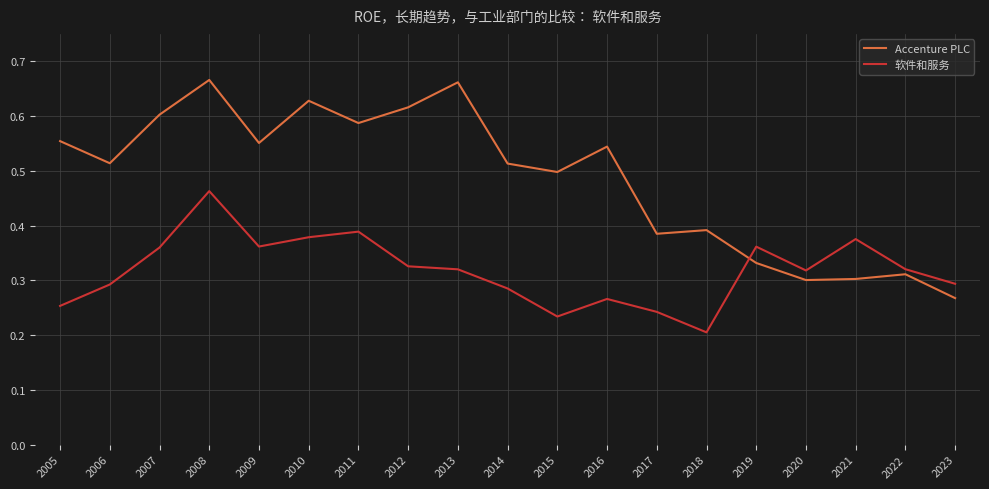

Which series changed the most between 2016 and 2020?

Accenture PLC